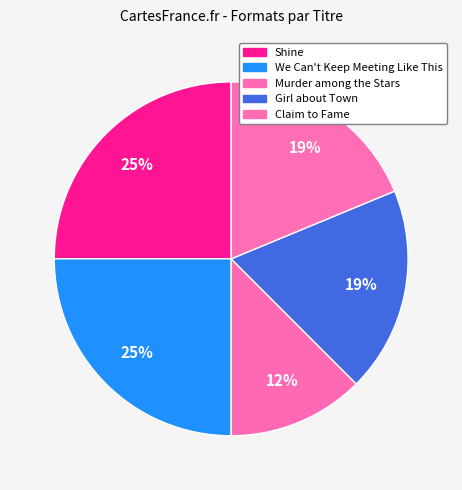

Which slice is the largest?

Shine